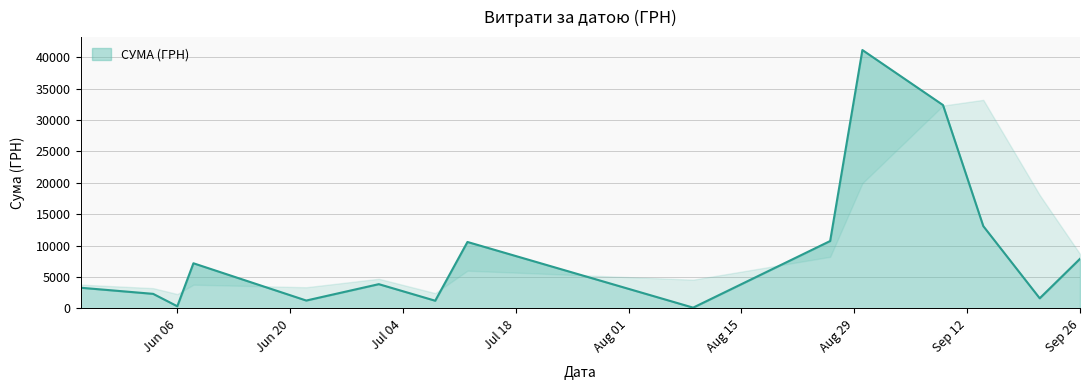

What is the highest value of the СУМА (ГРН) series?

41121.0